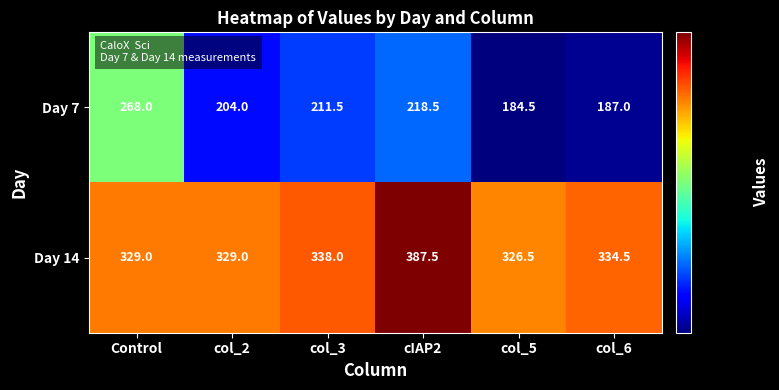

Which category has the highest value in the Day 14 series?

cIAP2